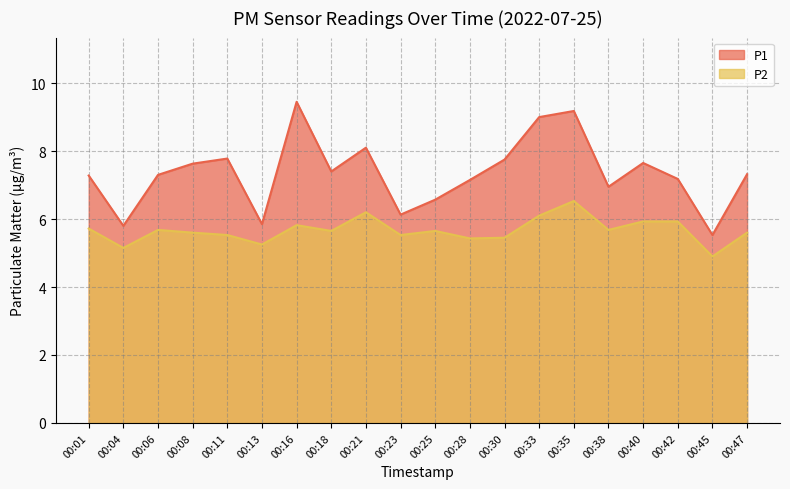

What is the sum of the P2 values at 00:11 and 00:13?

10.8